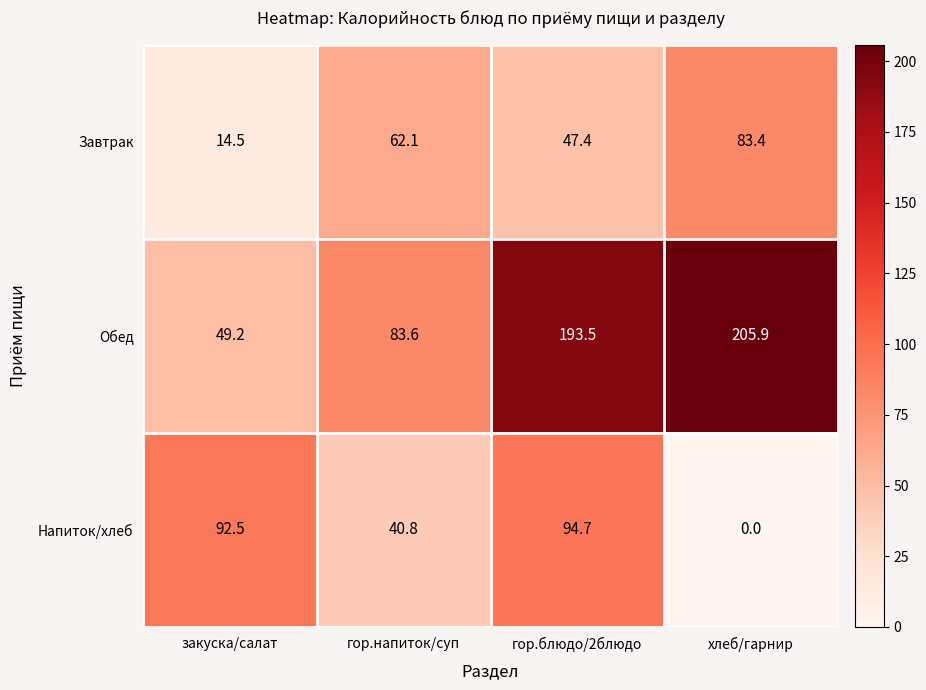

Reading left to right, what are all the values shown in this chart?

Завтрак: 14.5	62.1	47.4	83.4
Обед: 49.2	83.6	193.5	205.9
Напиток/хлеб: 92.5	40.8	94.7	0.0